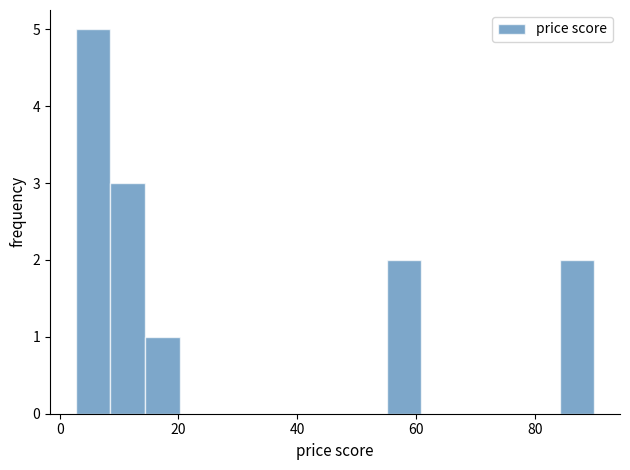

Around what value on the x-axis is the tallest bar? Give the approximate position of its centre, as read against the axis.

6